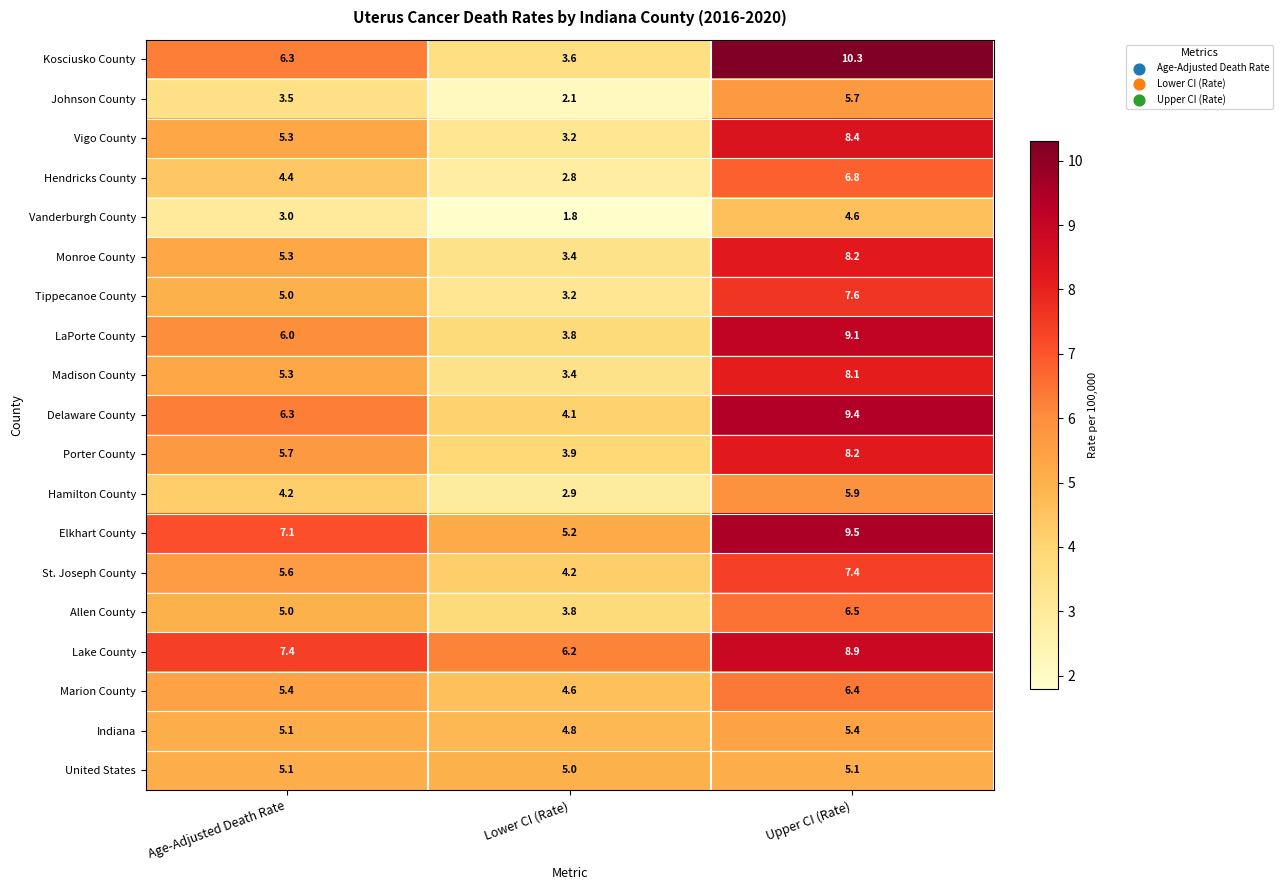

The value of Marion County at Lower CI (Rate) is 4.6. True or false?

True